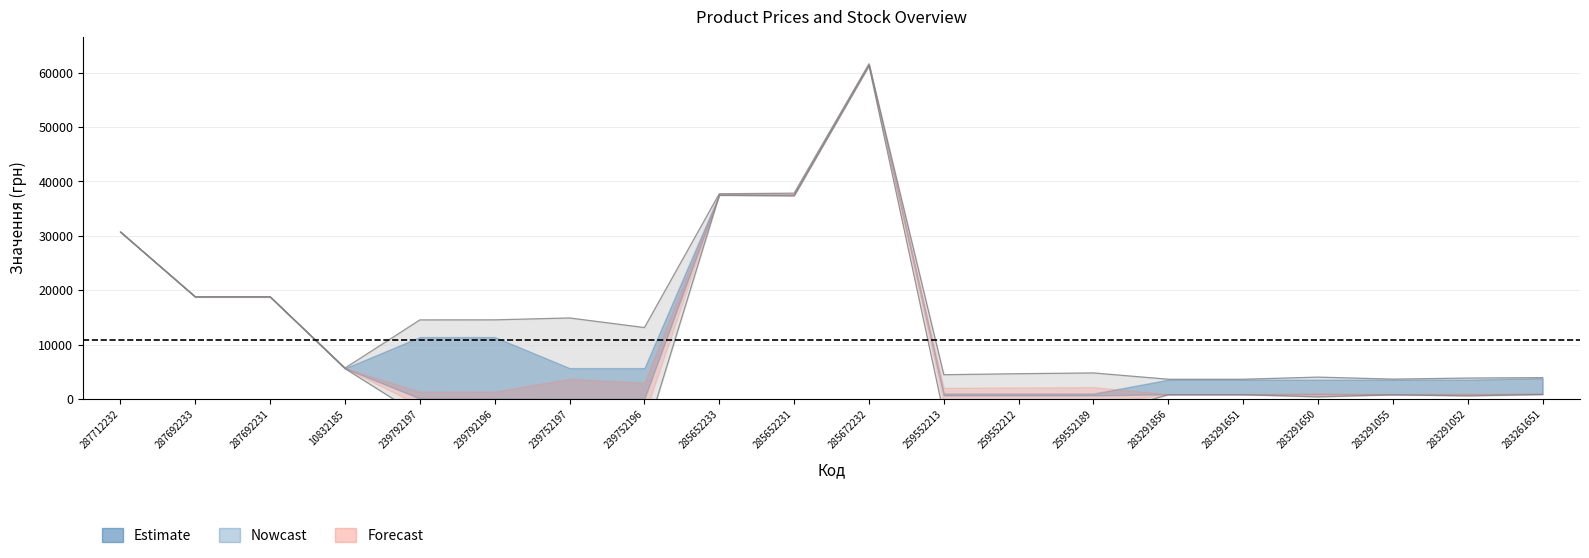

What is the sum of all Ціна values?

182855.2